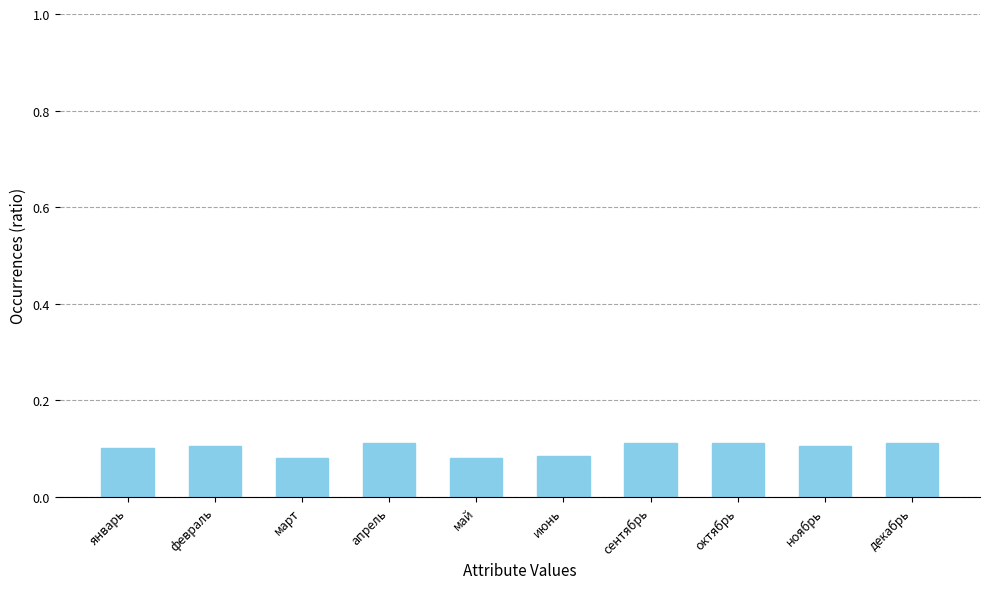

What position from the right is октябрь?

3